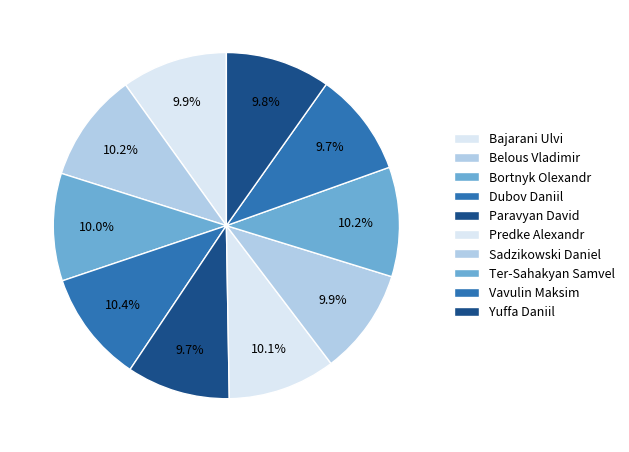

How many slices are in this pie chart?

10